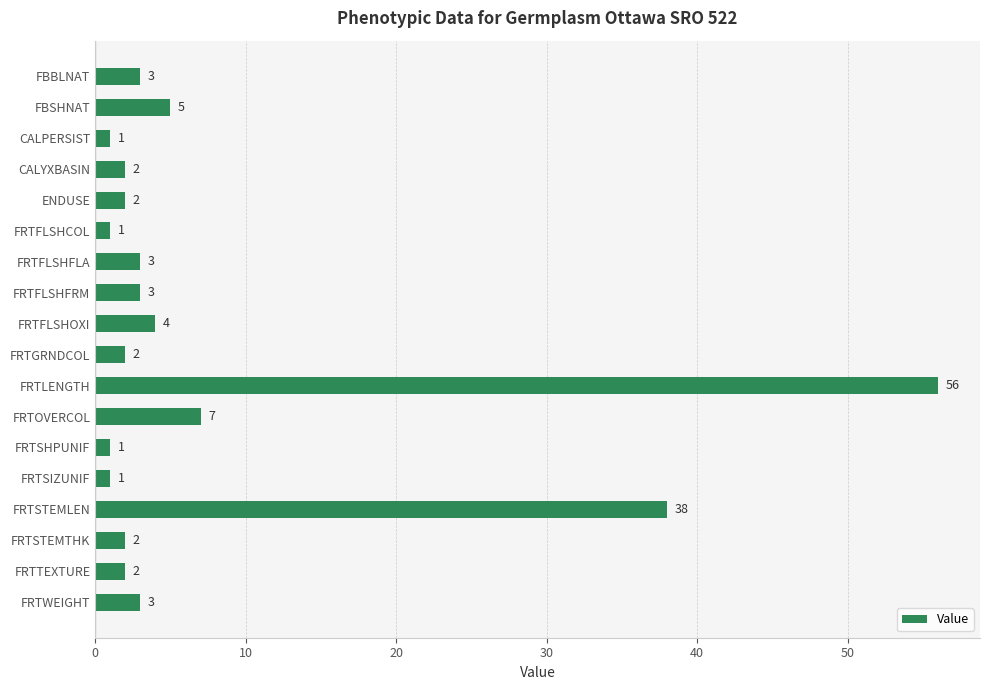

Reading top to bottom, extract all data points from this chart.

FBBLNAT=3	FBSHNAT=5	CALPERSIST=1	CALYXBASIN=2	ENDUSE=2	FRTFLSHCOL=1	FRTFLSHFLA=3	FRTFLSHFRM=3	FRTFLSHOXI=4	FRTGRNDCOL=2	FRTLENGTH=56	FRTOVERCOL=7	FRTSHPUNIF=1	FRTSIZUNIF=1	FRTSTEMLEN=38	FRTSTEMTHK=2	FRTTEXTURE=2	FRTWEIGHT=3